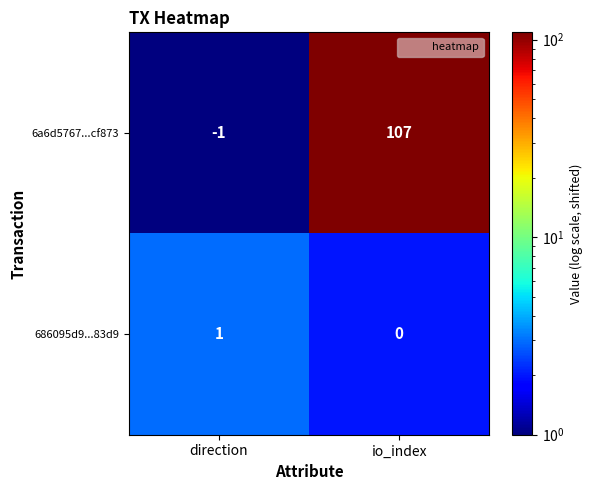

What is the difference between the maximum and minimum values in the 6a6d5767...cf873 series?

108